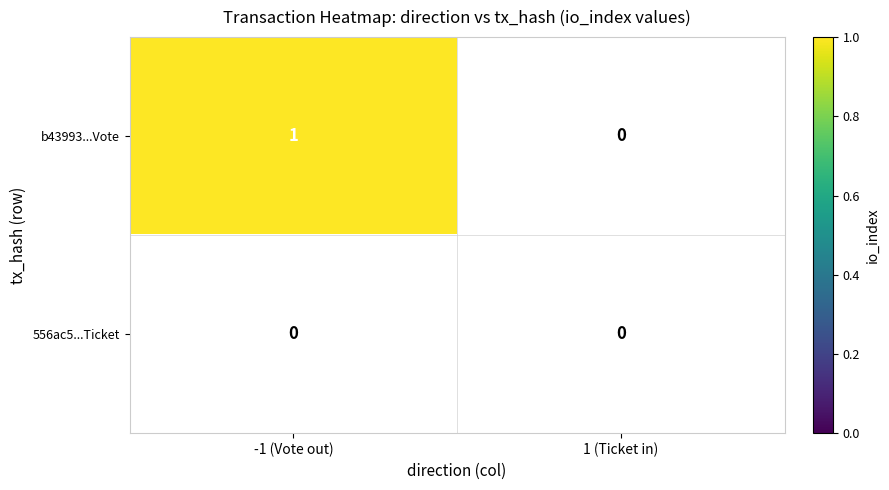

Reading left to right, transcribe all the data shown in this chart.

b43993...Vote: 1	0
556ac5...Ticket: 0	0